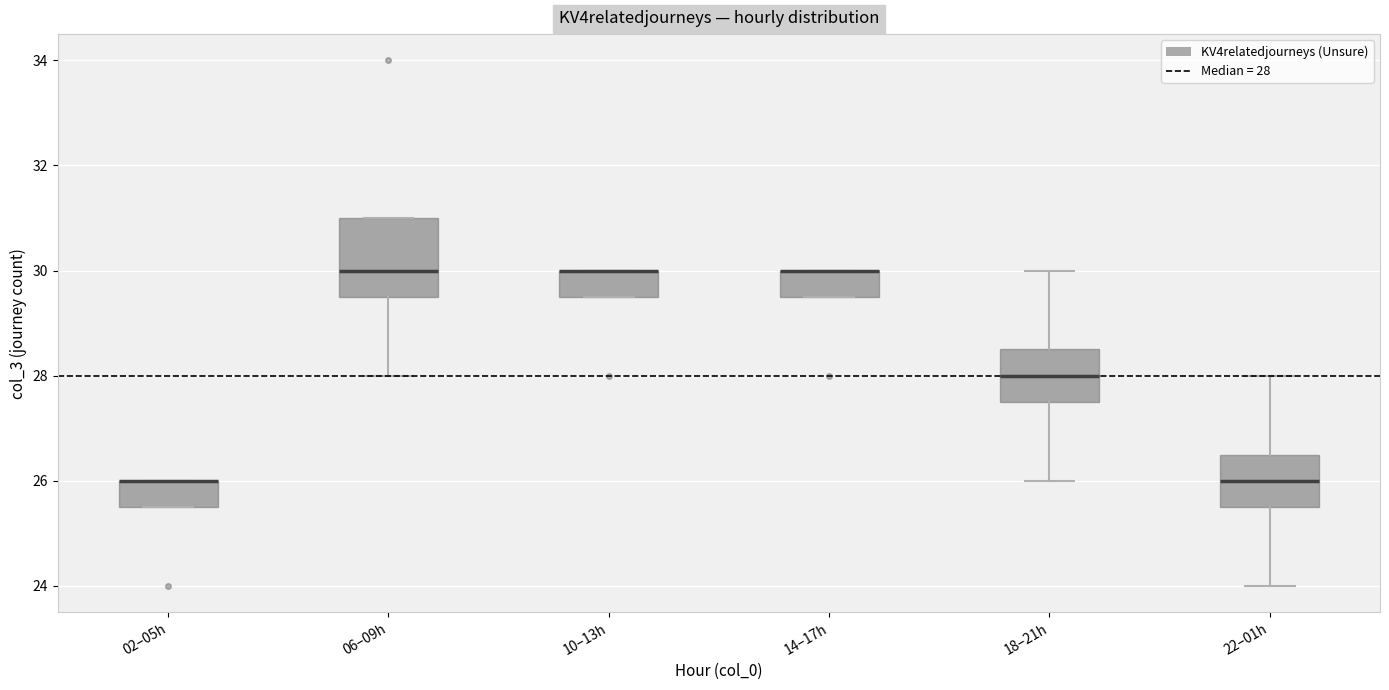

Where is the upper edge of the box for 14–17h on the y-axis? The values are not printed on the chart, so give them approximately, as read against the axis.

30.0